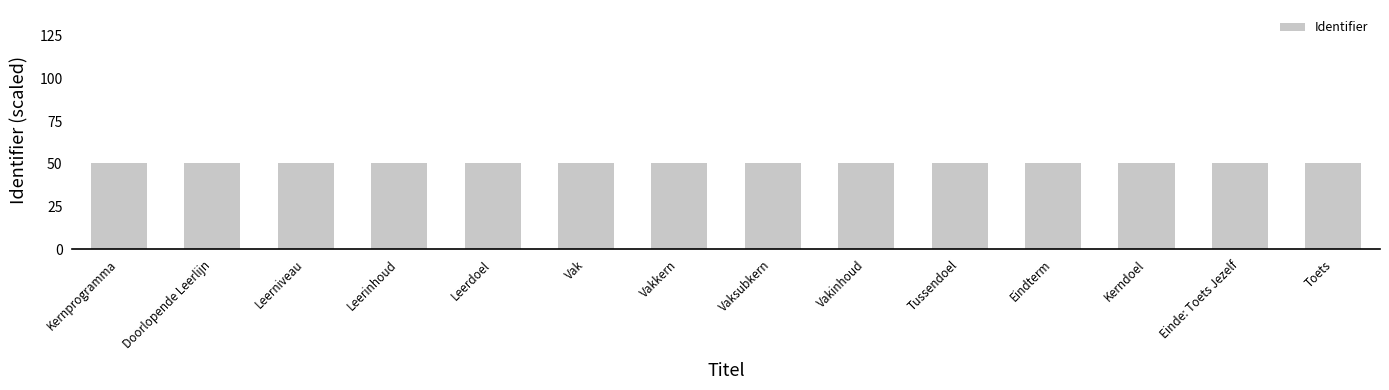

The value at Vakinhoud is 50.5. True or false?

True